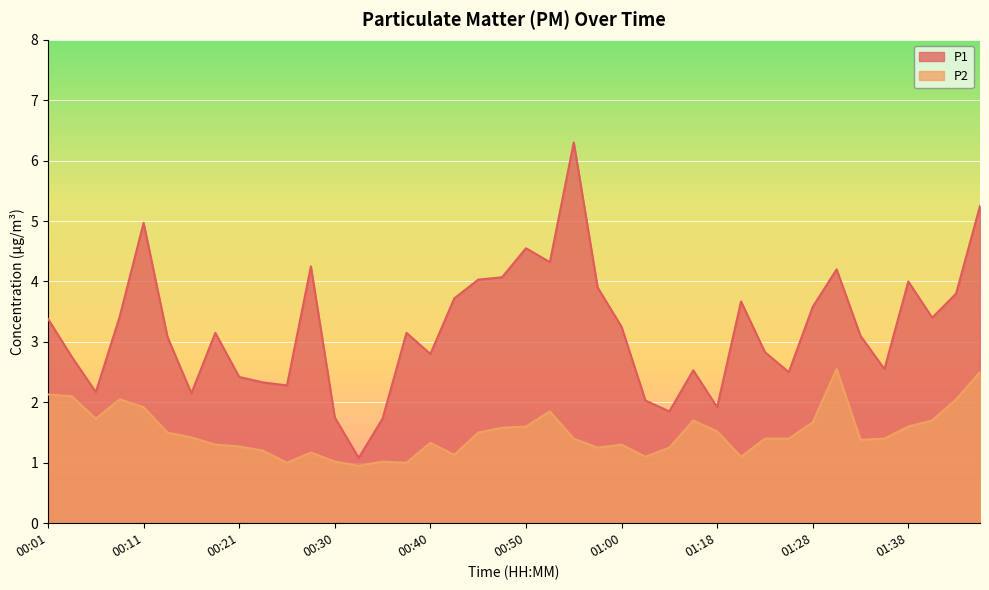

The value of P2 at 00:26 is 1.0. True or false?

True